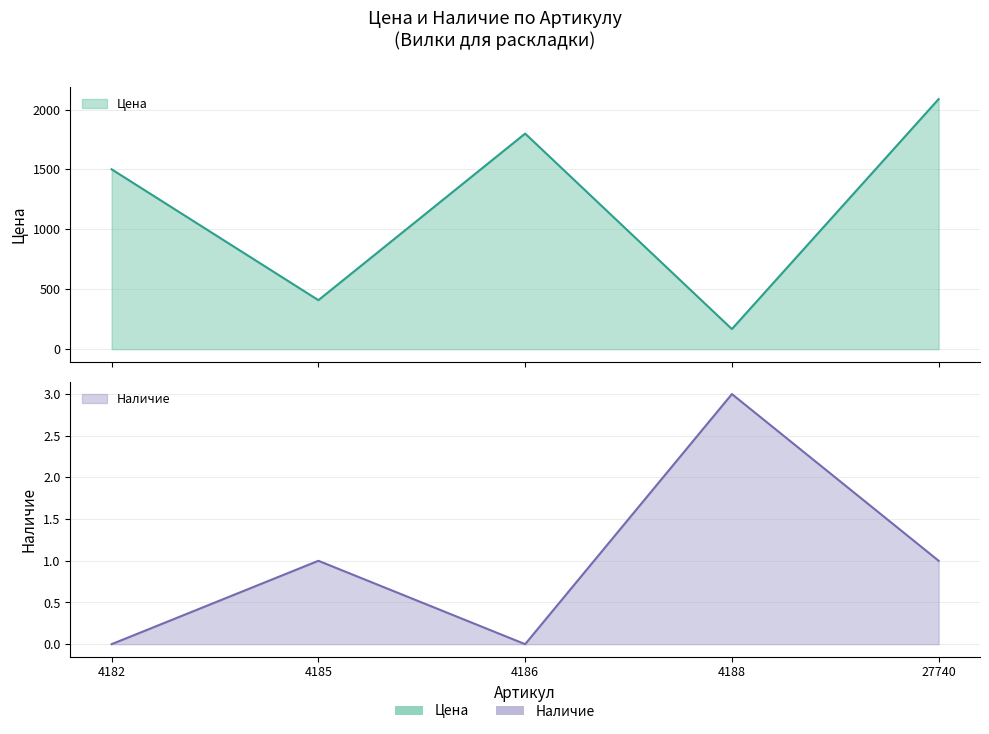

Which category has the lowest value across all series?

4182